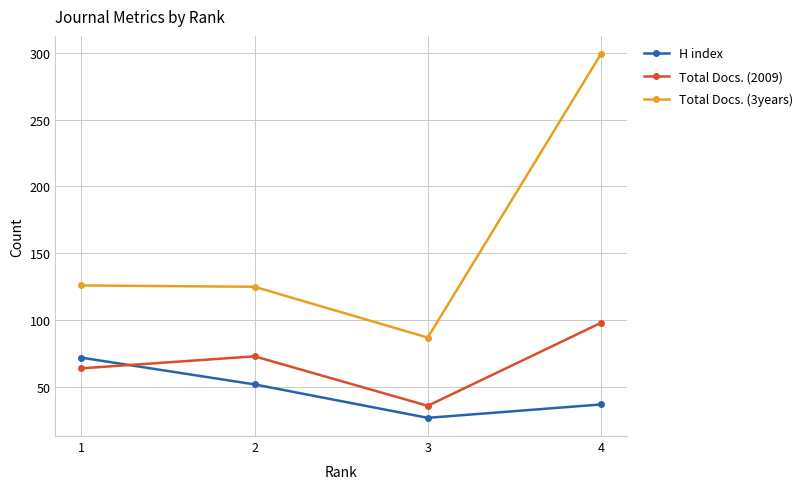

What is the spread (max minus min) of values at 1?

62